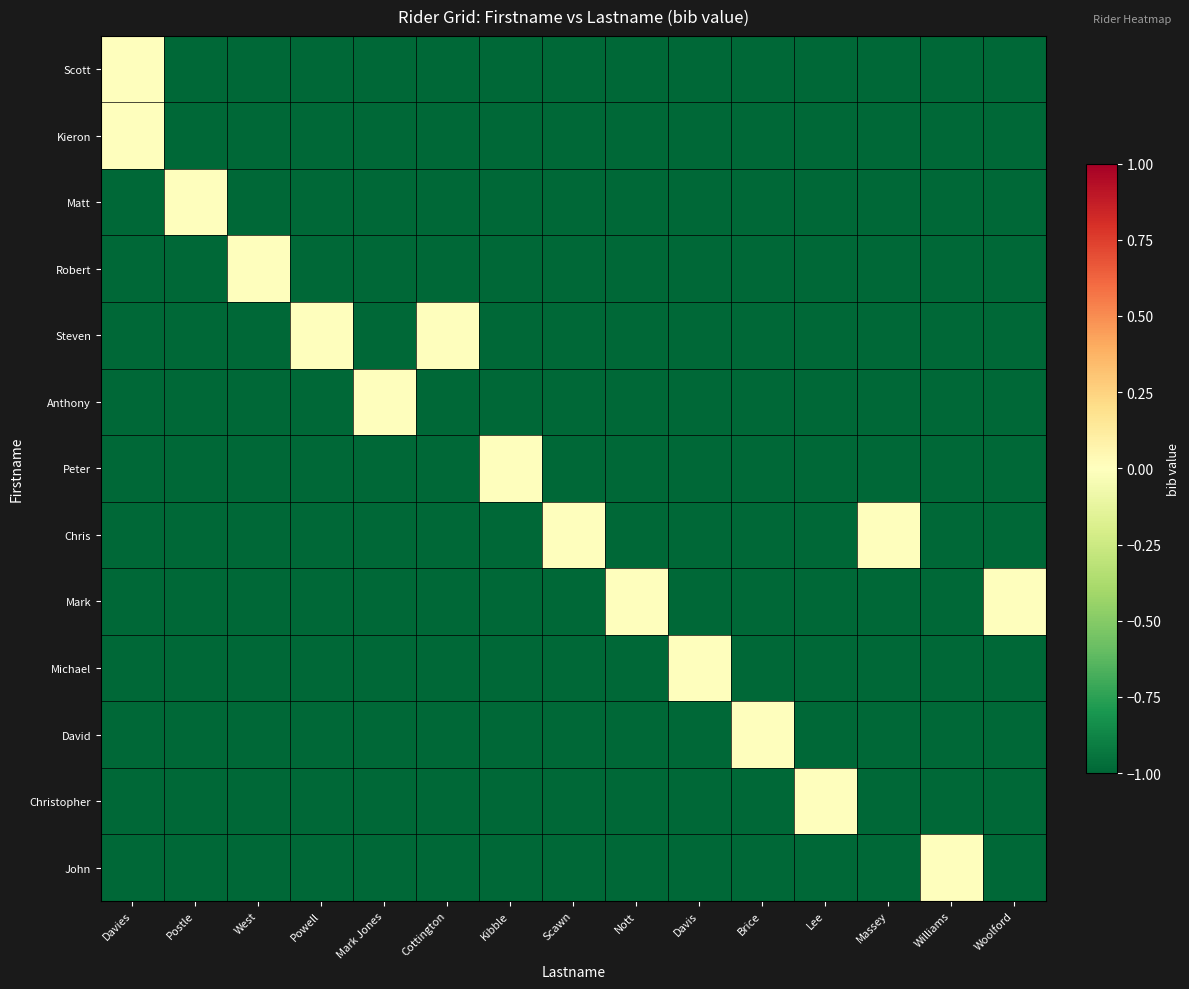

At Davis, list the series in order from largest to smallest.

Michael, Scott, Kieron, Matt, Robert, Steven, Anthony, Peter, Chris, Mark, David, Christopher, John